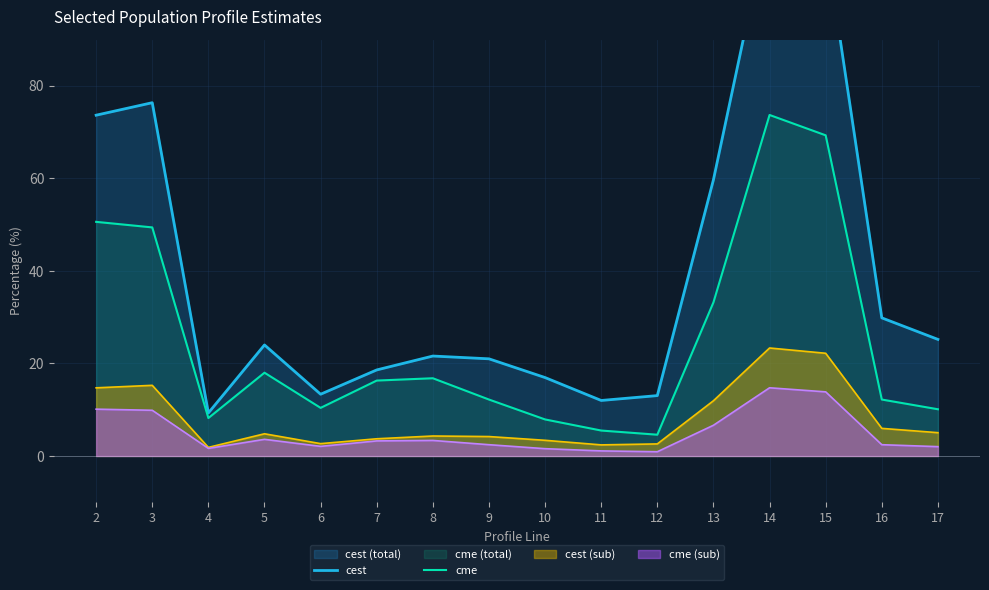

List the series in order of their overall mean, highest first.

cest, cme